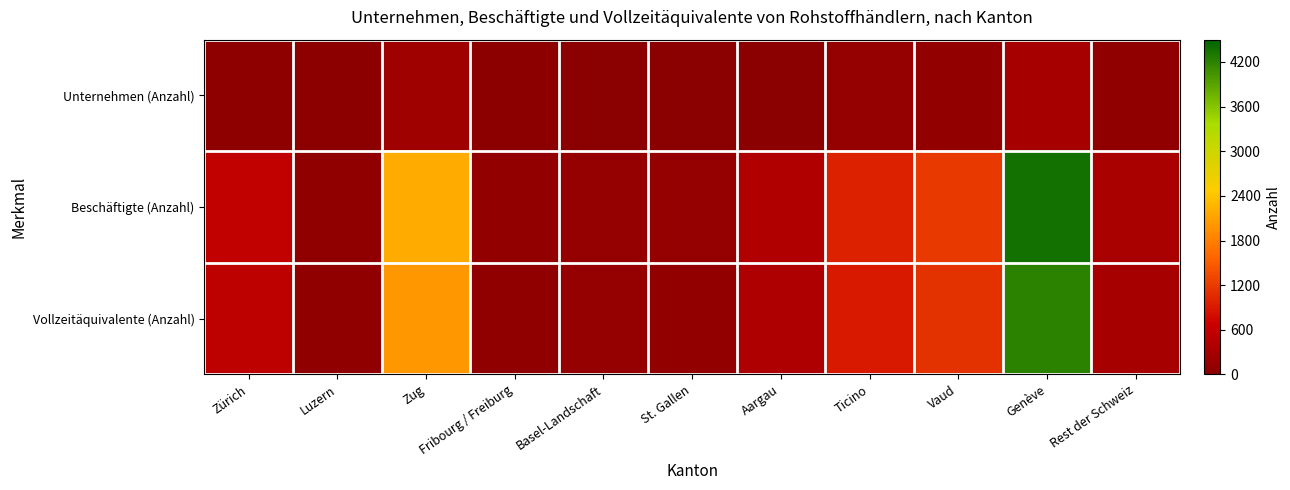

Which series has the widest spread of values?

Beschäftigte (Anzahl)